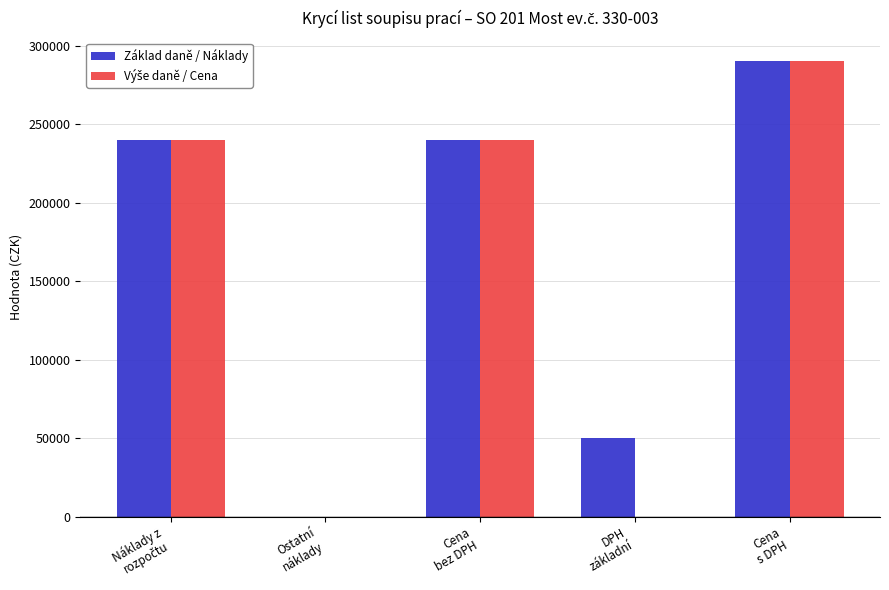

At which label does Základ daně / Náklady reach its peak?

Cena
s DPH